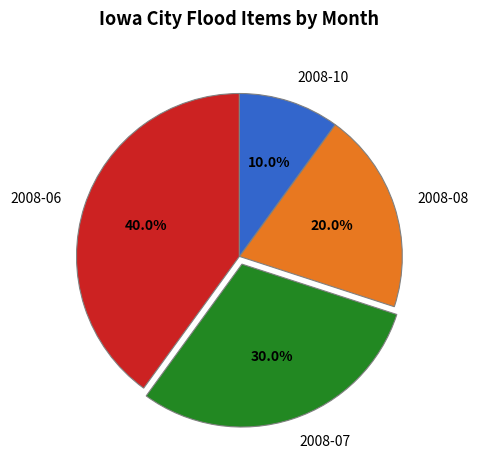

Approximately how many times larger is the value at 2008-10 compared to 2008-07?

0.3